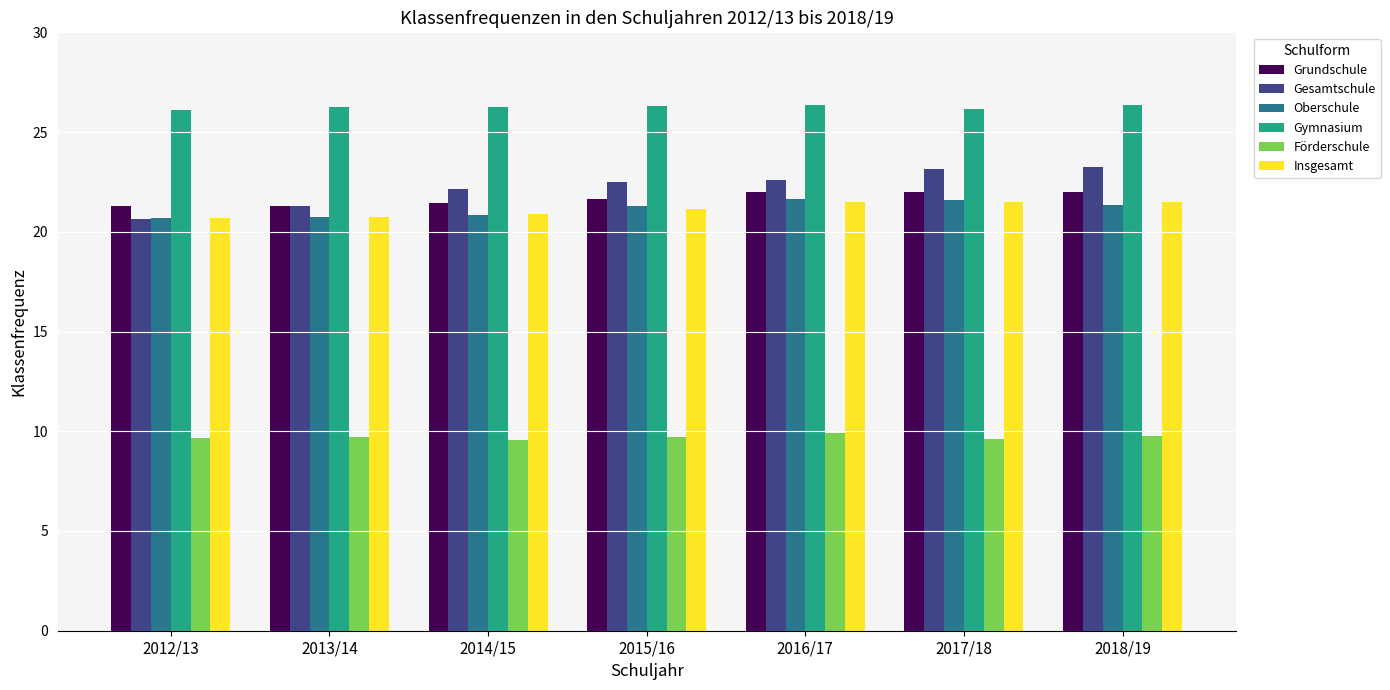

What is the smallest value displayed?

9.6